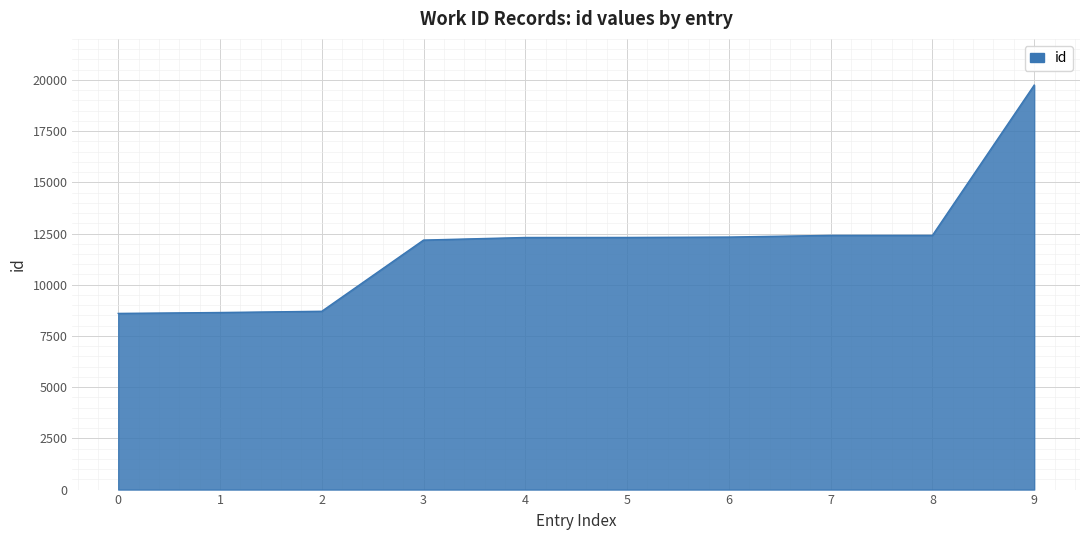

How many lines are shown in the chart?

1